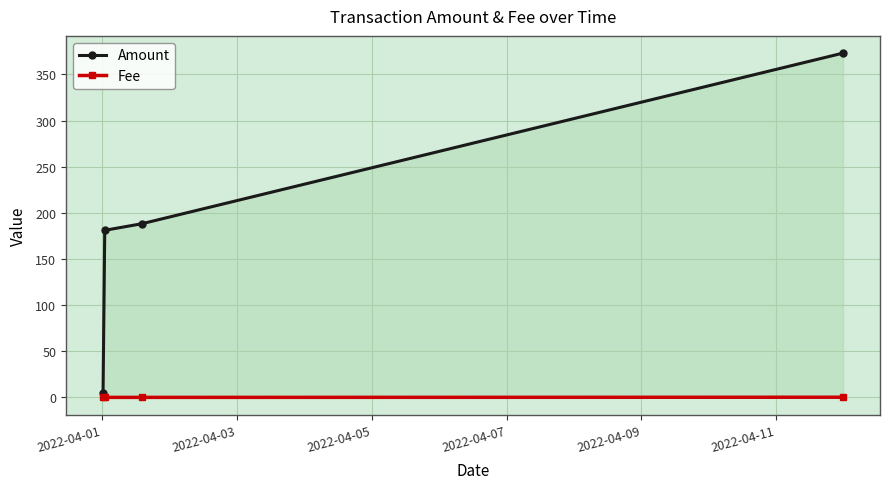

Rank the series by their average value, from highest to lowest.

Amount, Fee